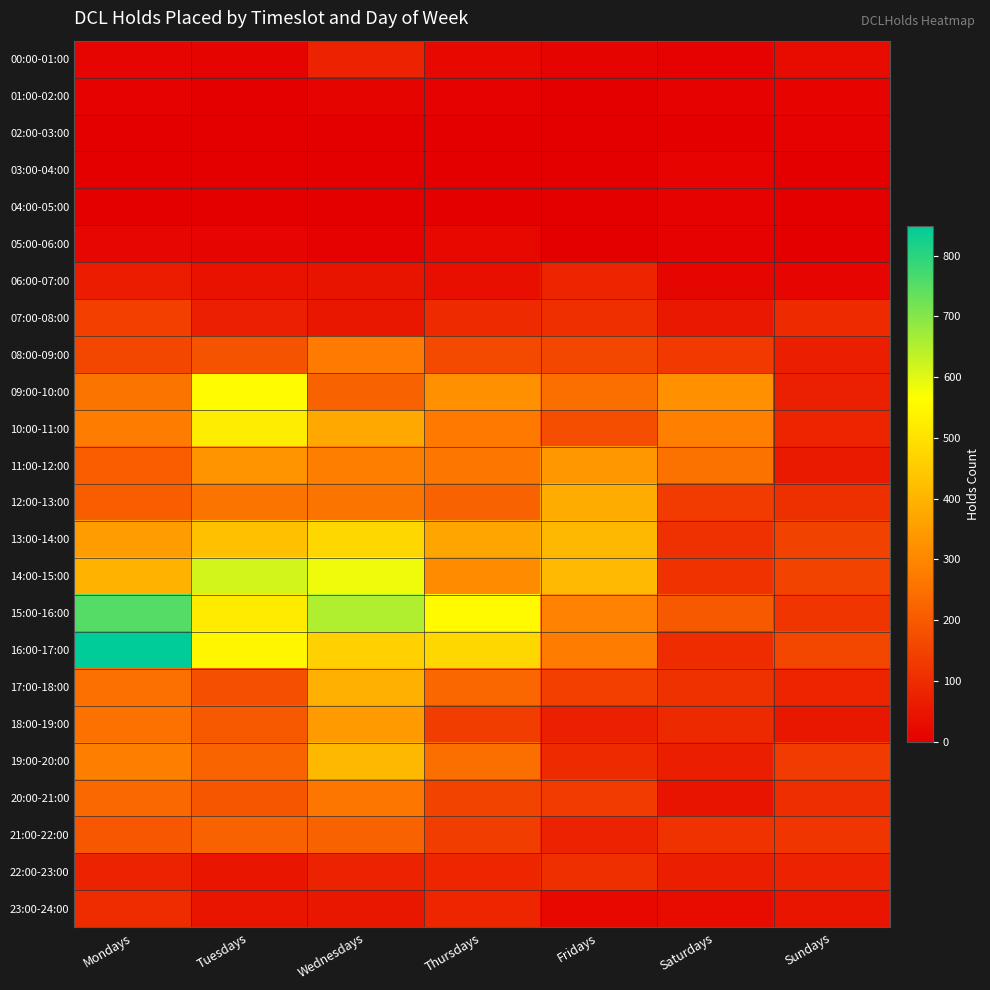

Which series changed the most between Tuesdays and Saturdays?

14:00-15:00